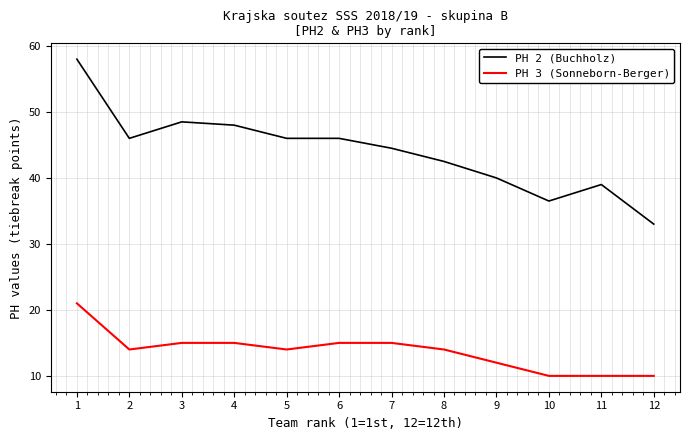

Rank the series by their average value, from highest to lowest.

PH 2 (Buchholz), PH 3 (Sonneborn-Berger)